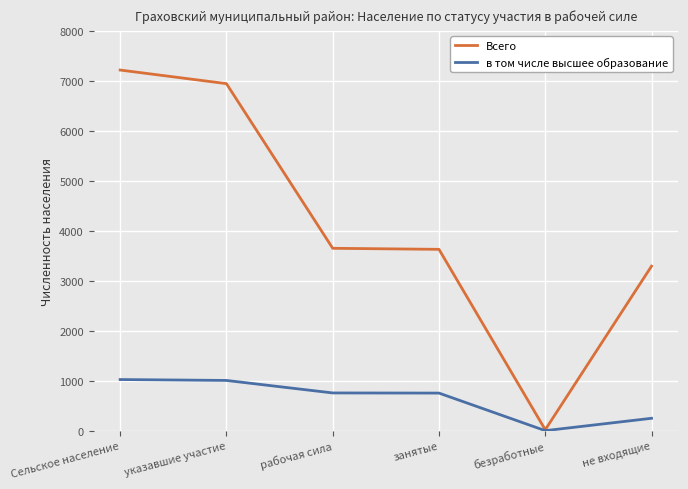

Is it true that Всего equals 6943 at указавшие участие?

True